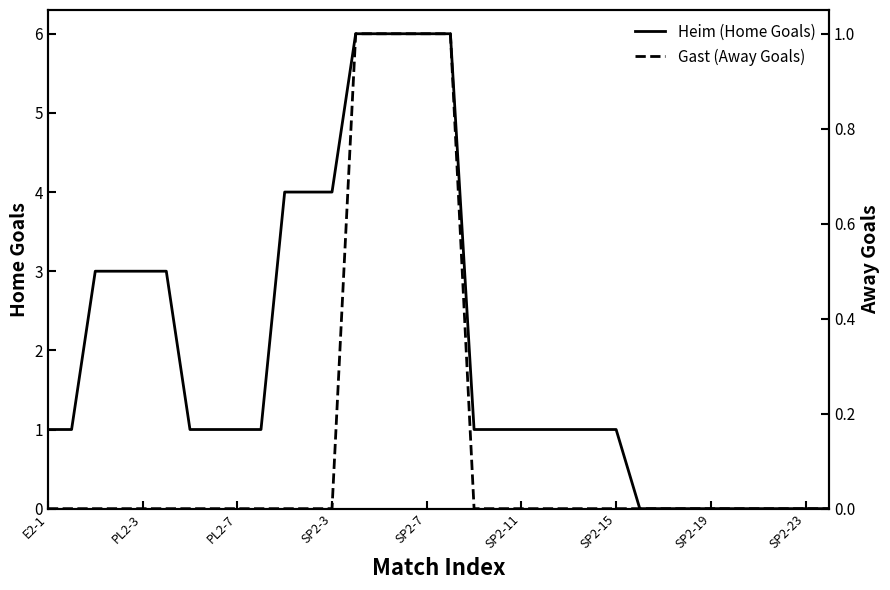

At which category does the chart reach its minimum across all series?

25